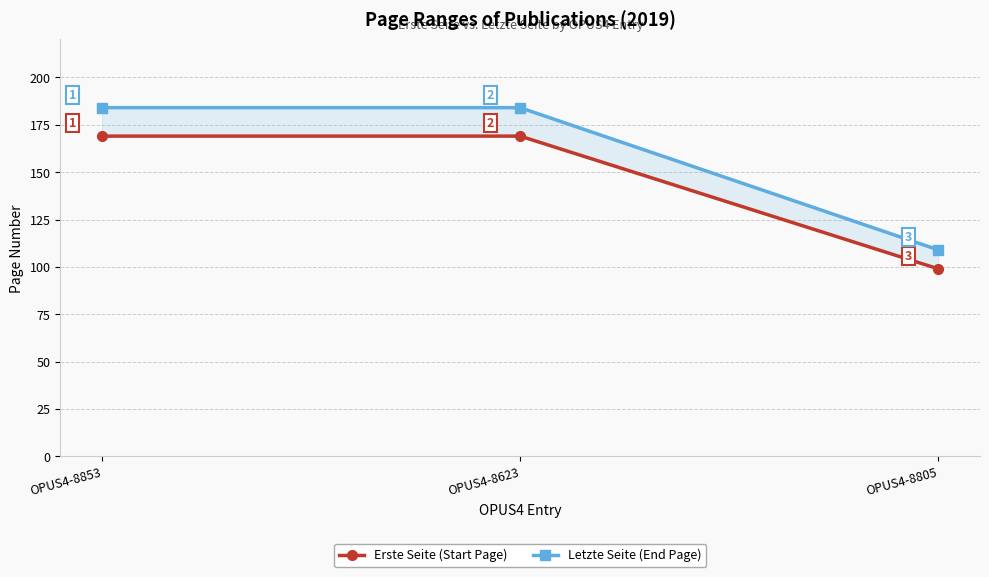

How many values in the Letzte Seite (End Page) series are below 184?

1